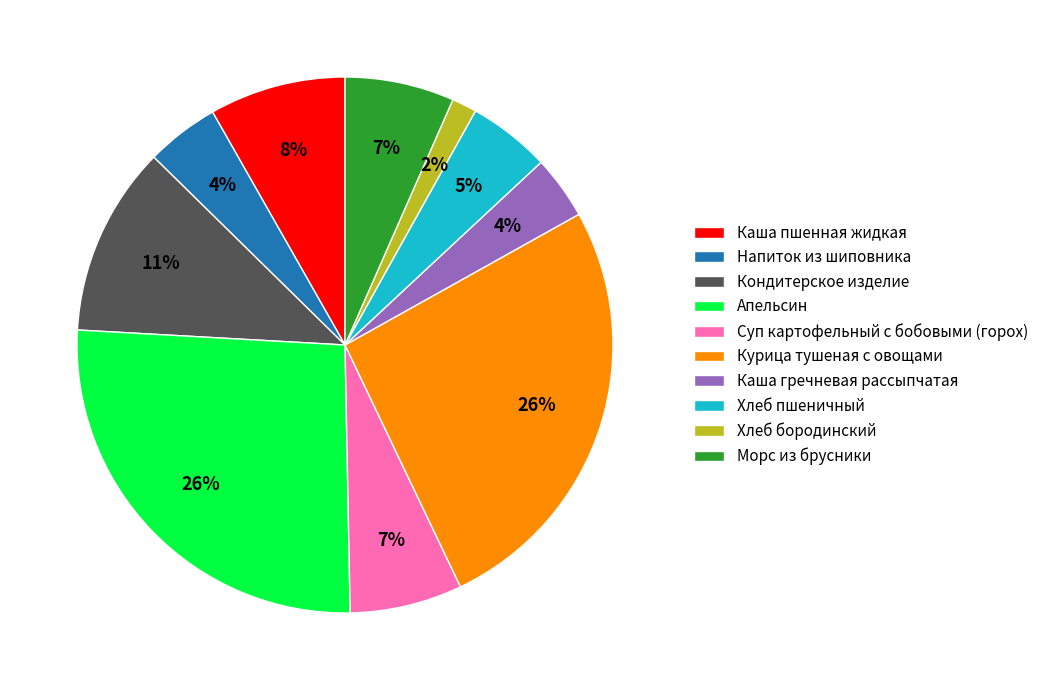

Between Хлеб пшеничный and Морс из брусники, which is larger?

Морс из брусники